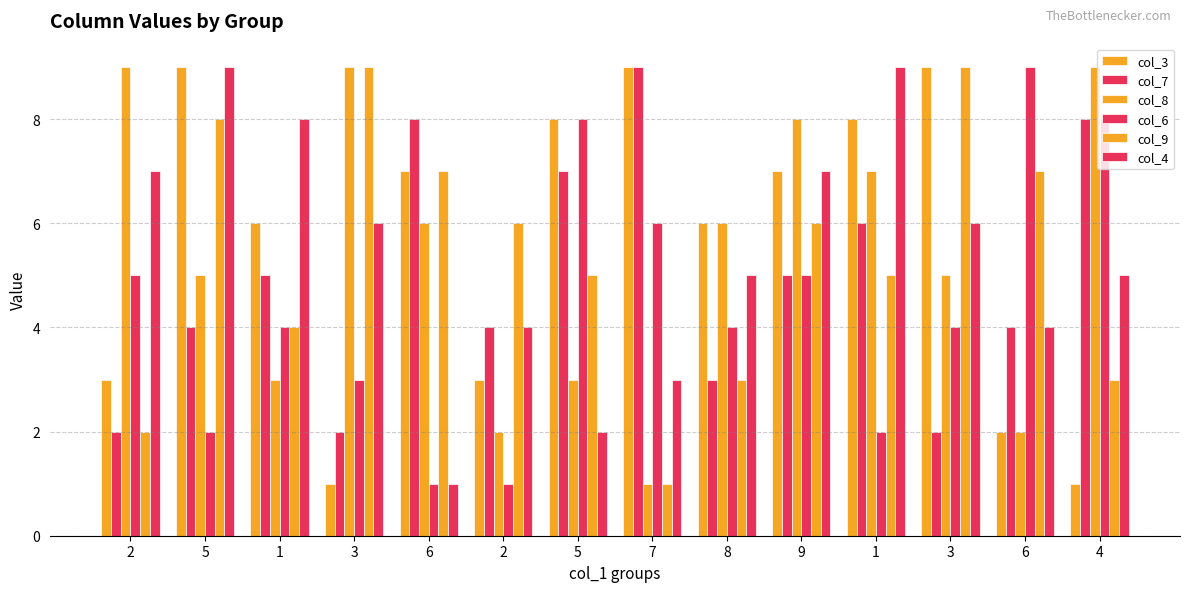

How many data points in col_7 are less than 5?

7